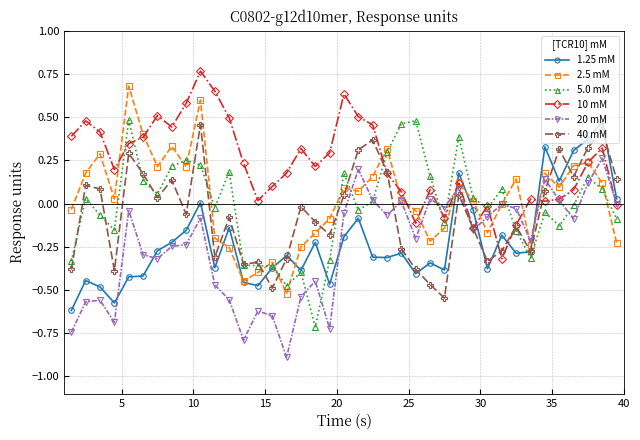

True or false: 40 mM and 2.5 mM intersect in this chart.

True